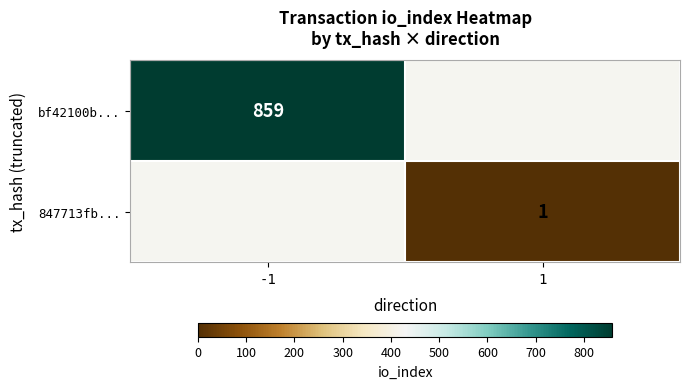

The value of 847713fb... at 1 is 0. True or false?

False